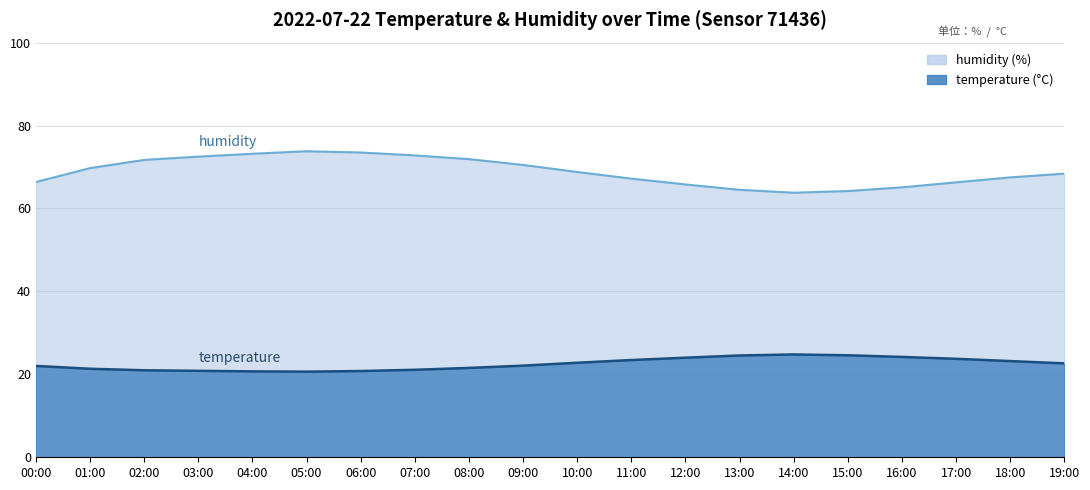

Reading left to right, extract all data points from this chart.

temperature: 00:00=22.0	01:00=21.4	02:00=21.0	03:00=20.9	04:00=20.7	05:00=20.6	06:00=20.8	07:00=21.1	08:00=21.6	09:00=22.1	10:00=22.8	11:00=23.4	12:00=24.0	13:00=24.6	14:00=24.8	15:00=24.6	16:00=24.2	17:00=23.8	18:00=23.2	19:00=22.6
humidity: 00:00=66.4	01:00=69.7	02:00=71.7	03:00=72.5	04:00=73.2	05:00=73.8	06:00=73.5	07:00=72.8	08:00=71.9	09:00=70.5	10:00=68.8	11:00=67.2	12:00=65.8	13:00=64.5	14:00=63.8	15:00=64.2	16:00=65.1	17:00=66.3	18:00=67.5	19:00=68.4